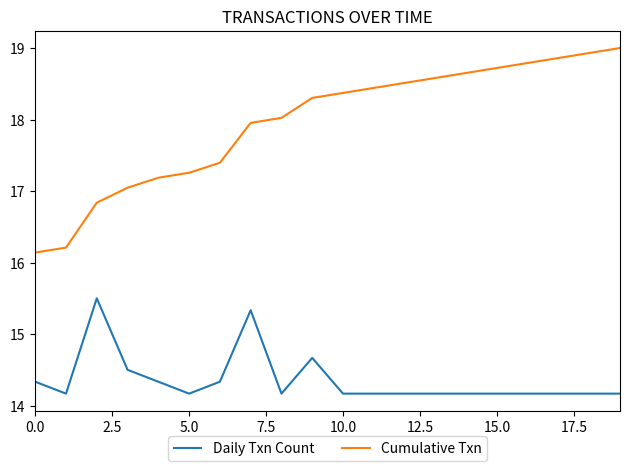

True or false: Daily Txn Count and Cumulative Txn intersect in this chart.

False